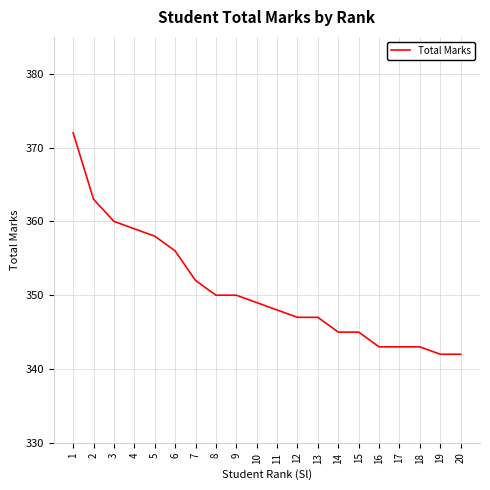

What is the minimum value shown in the chart?

342